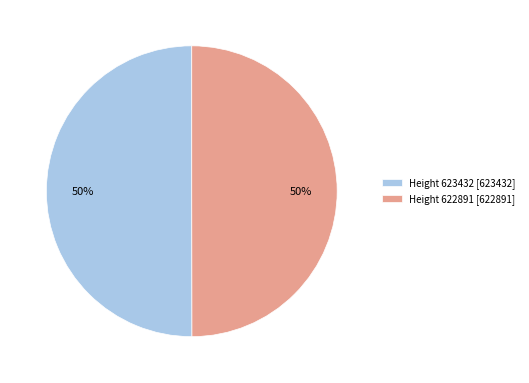

To the nearest percent, what percentage of the pie is Height 623432 [623432]?

50%